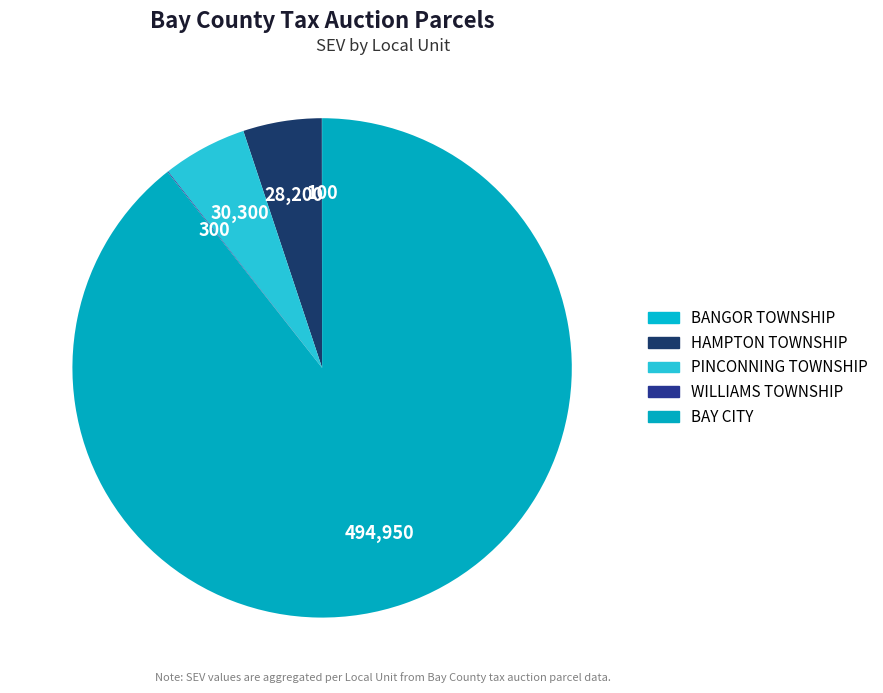

The BANGOR TOWNSHIP slice represents 9% of the pie. True or false?

False